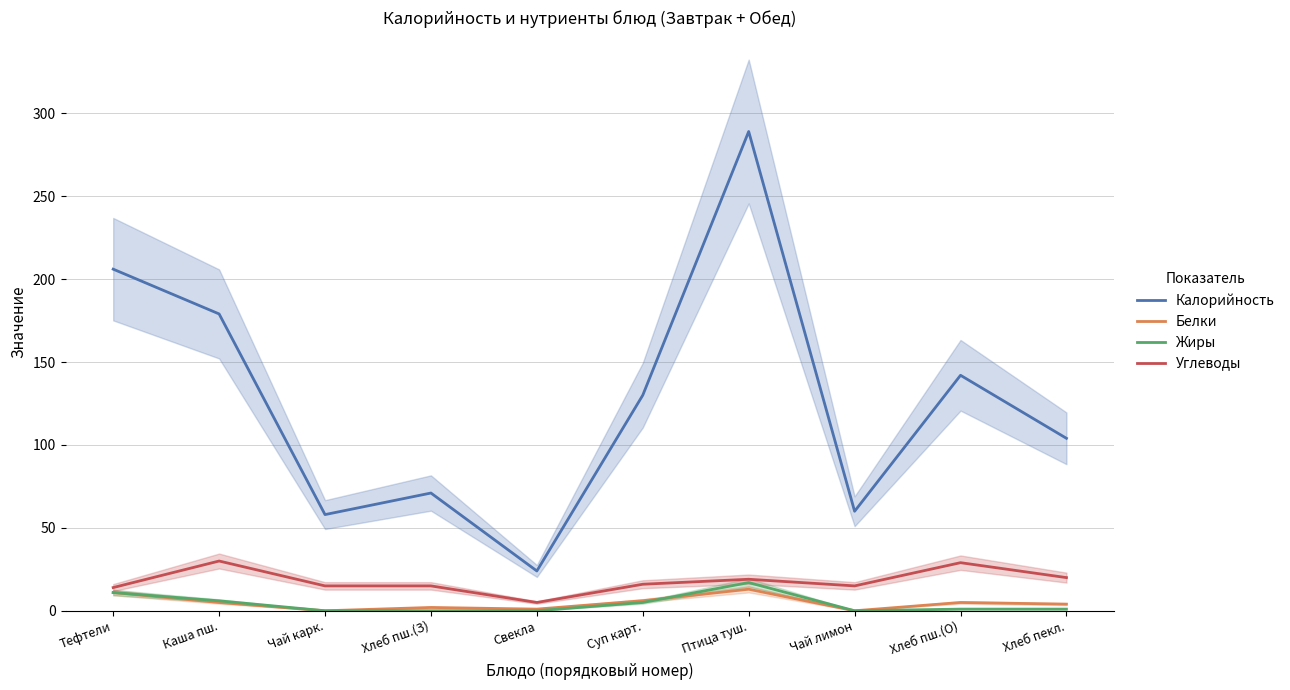

True or false: Белки and Углеводы cross at least once.

False